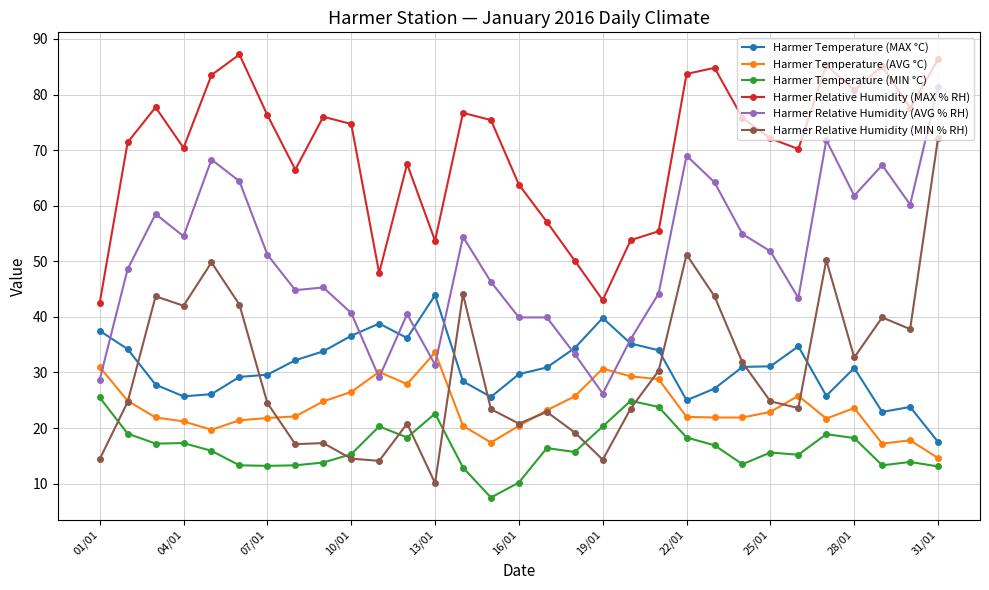

What is the lowest value of the Harmer Relative Humidity (MAX % RH) series?

42.5